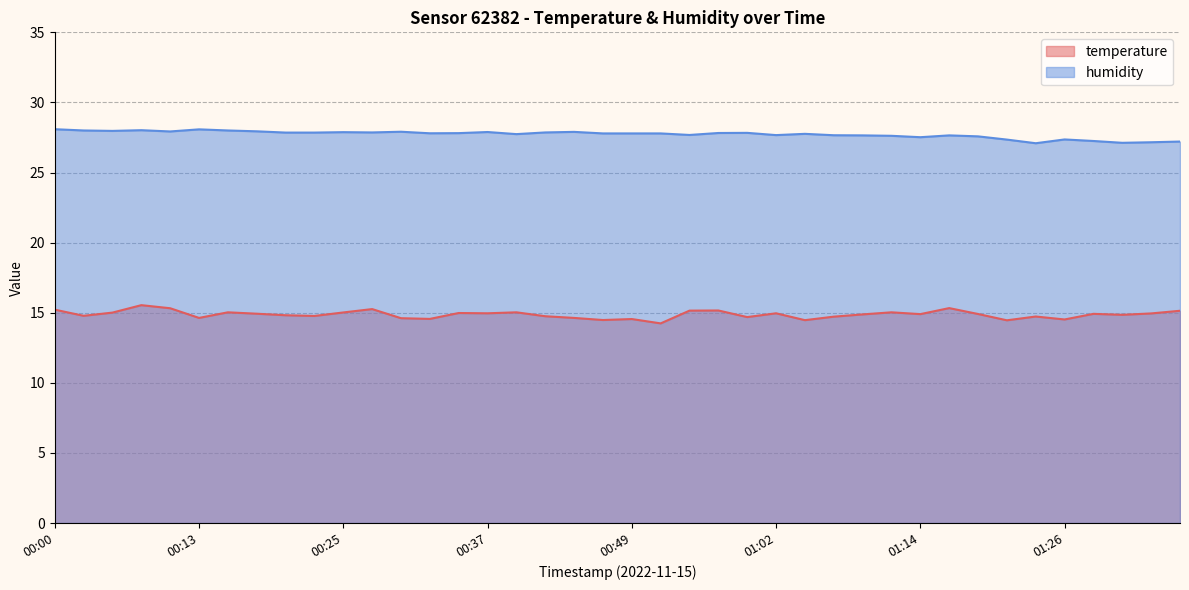

What is the label of the 19th point from the left?

00:44